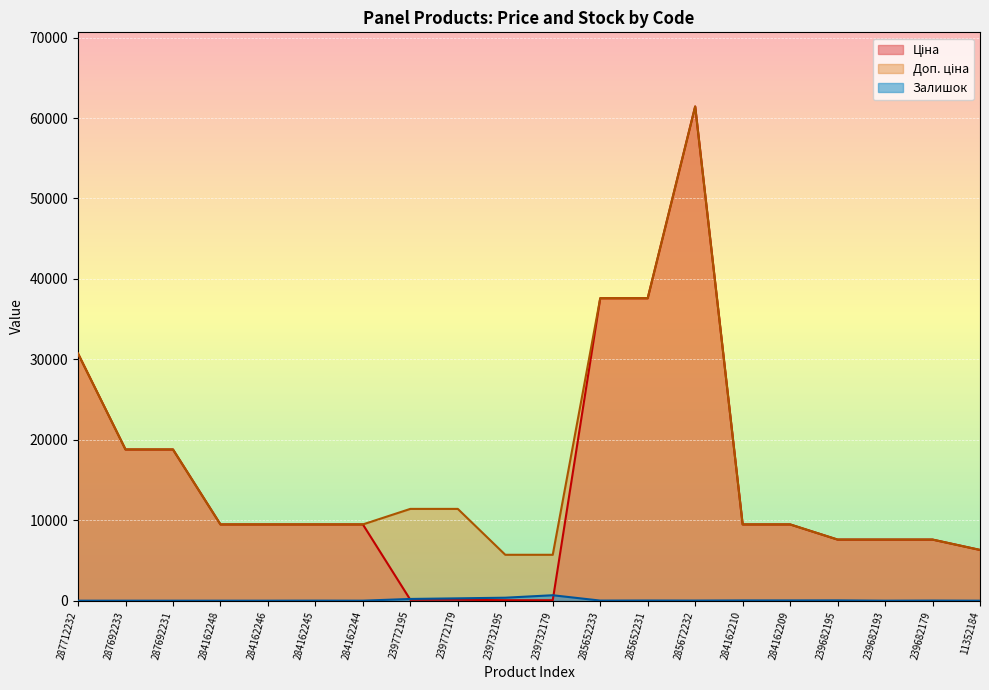

At which category is the sum across all series the highest?

285672232